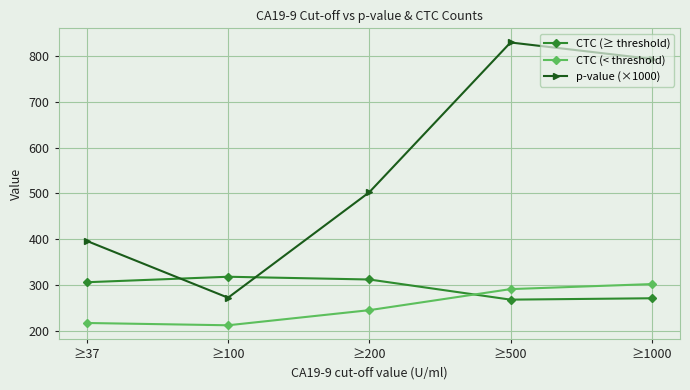

Reading left to right, extract all data points from this chart.

CTC (≥ threshold): 306.0	318.0	312.0	268.0	271.0
CTC (< threshold): 217.0	212.0	245.0	291.0	302.0
p-value (×1000): 396.2	272.2	502.6	829.7	793.7